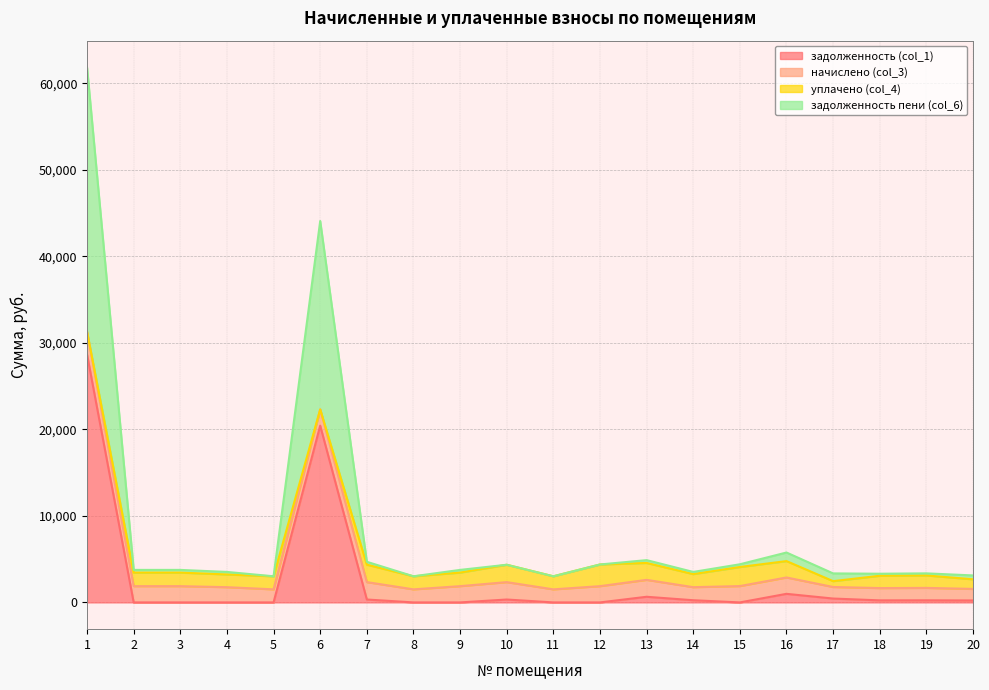

What is the total value across all series at 8?

3020.5